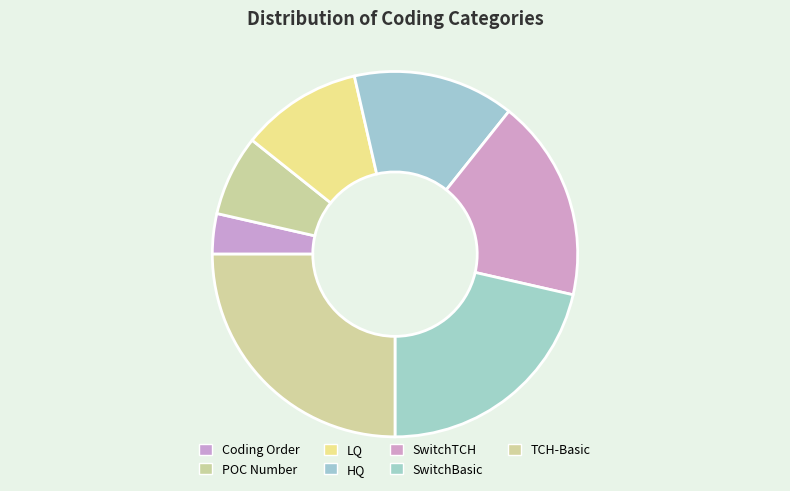

Does any single category account for the majority?

No